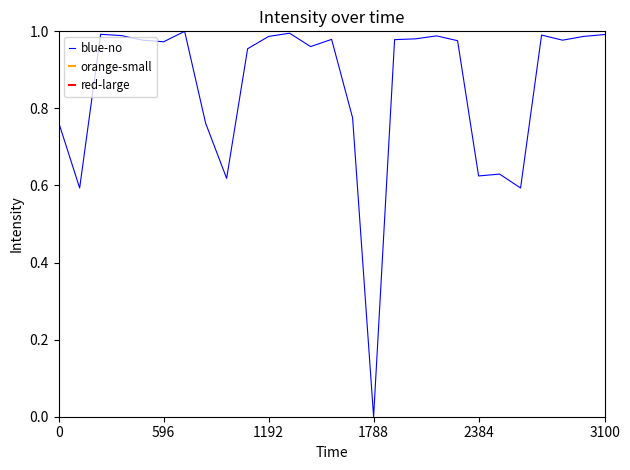

What is the sum of all values?

23.0